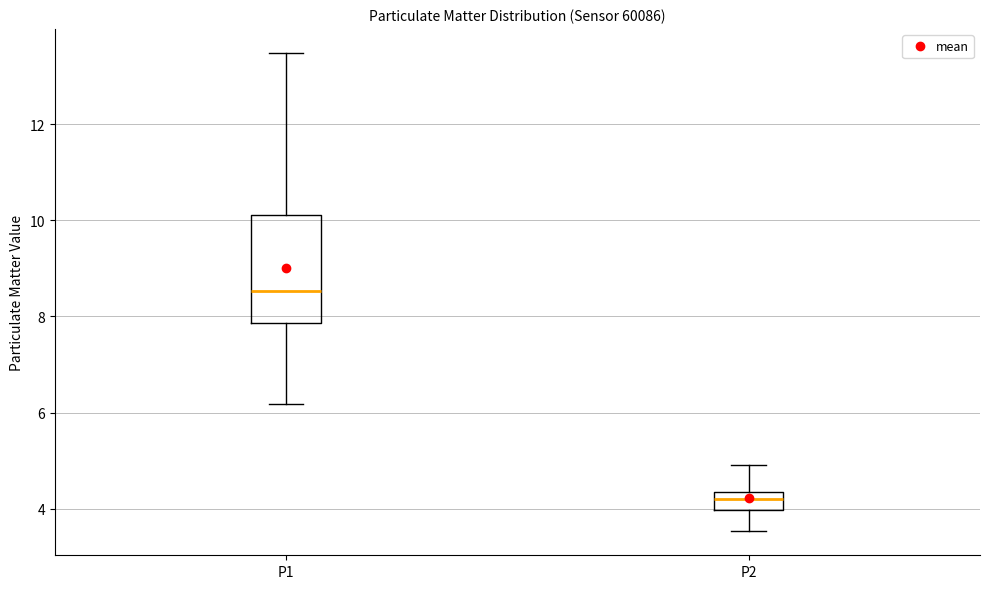

Which box is the tallest, from its lower edge to its upper edge?

P1